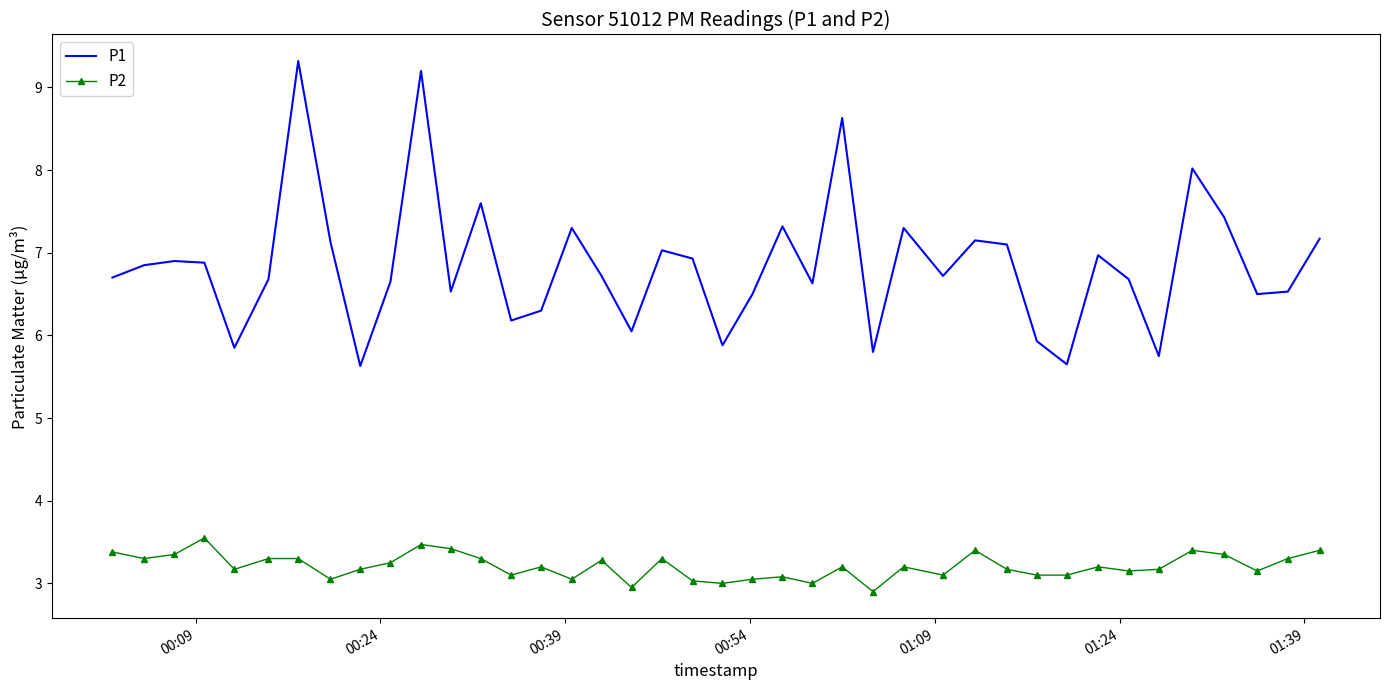

List the series in order of their peak value, highest first.

P1, P2